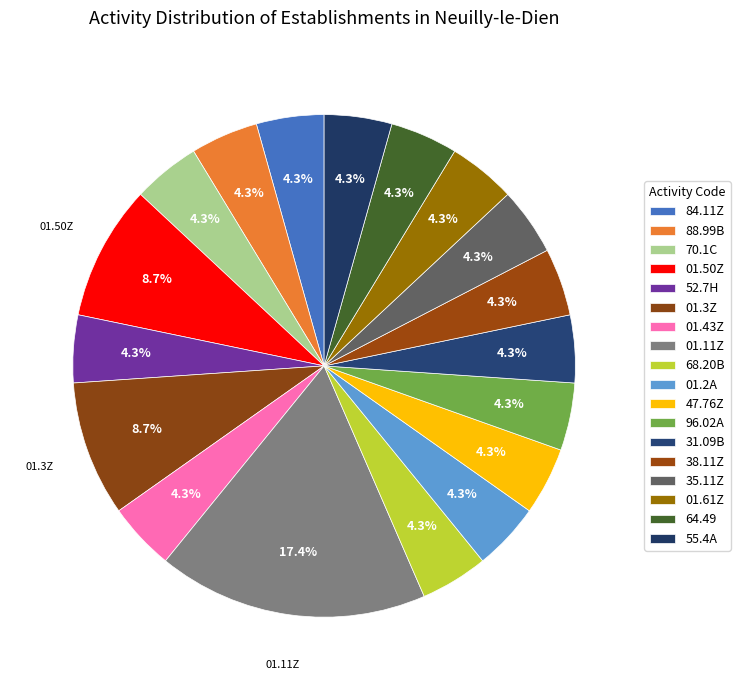

Count the number of slices in the pie.

18